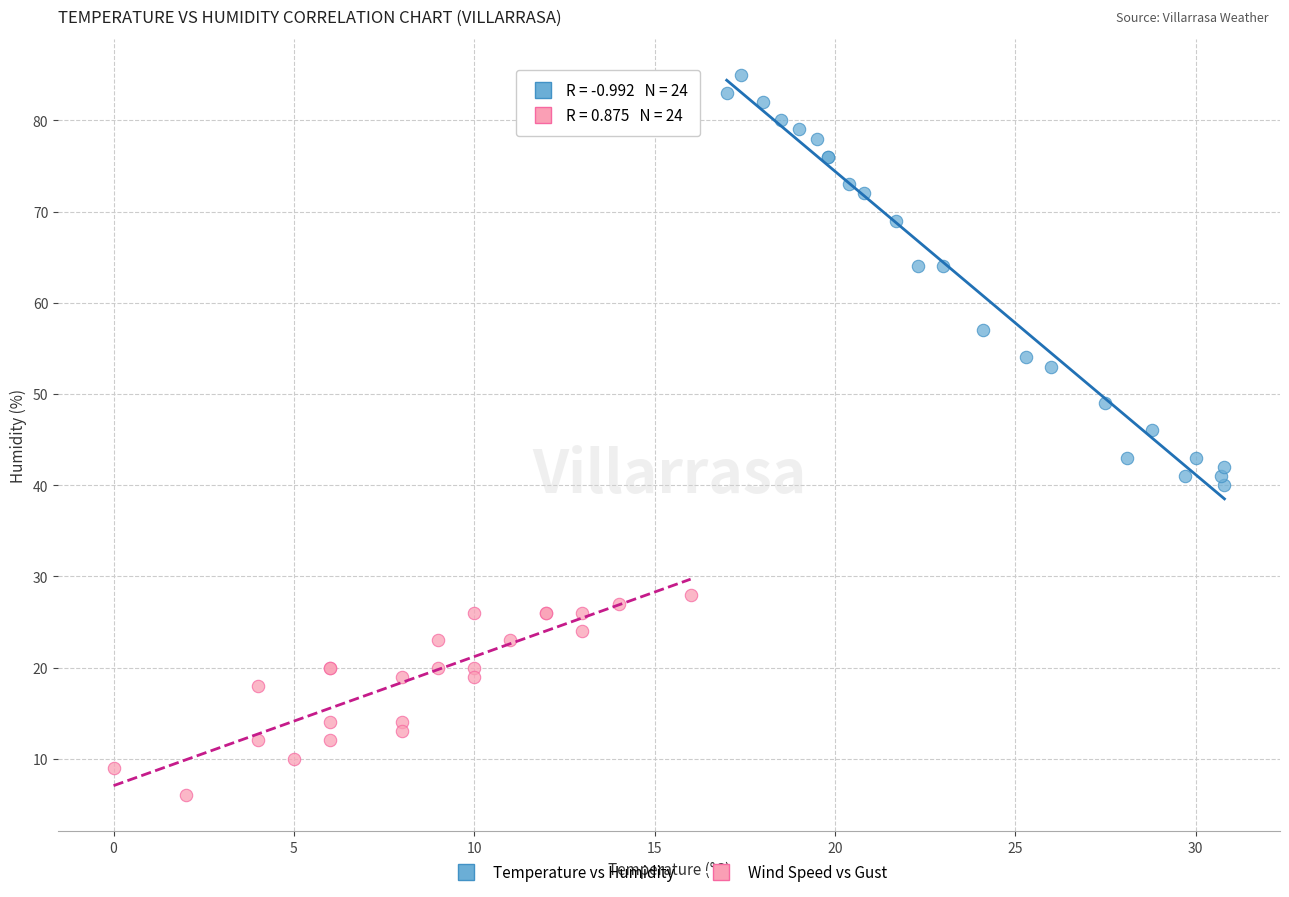

Which series has the widest spread of Y values?

Temperature vs Humidity